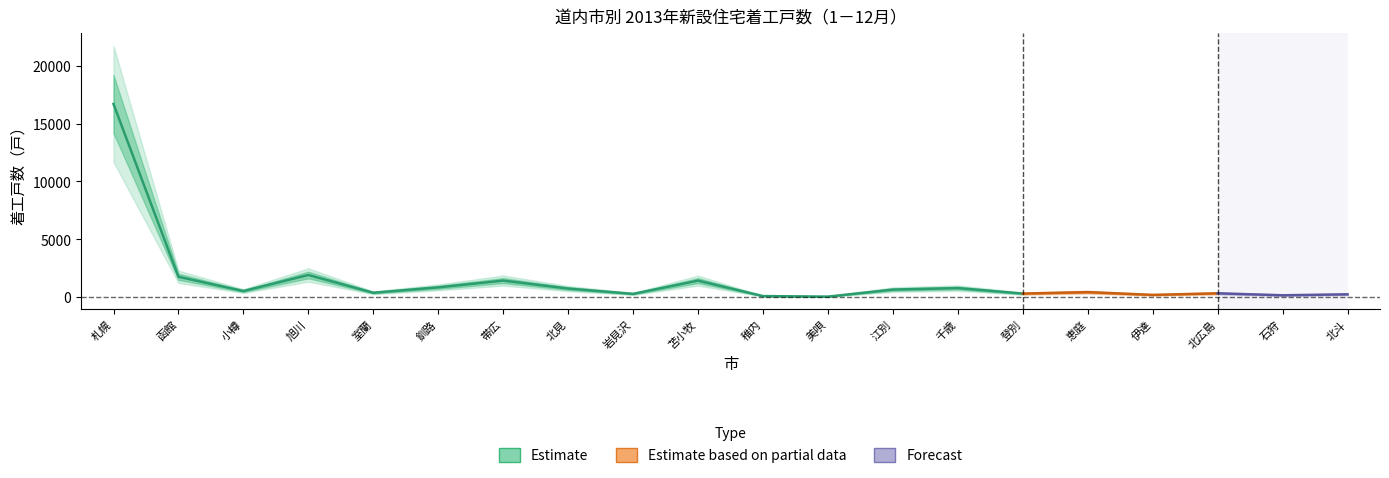

Between 石狩 and 札幌, which is larger?

札幌